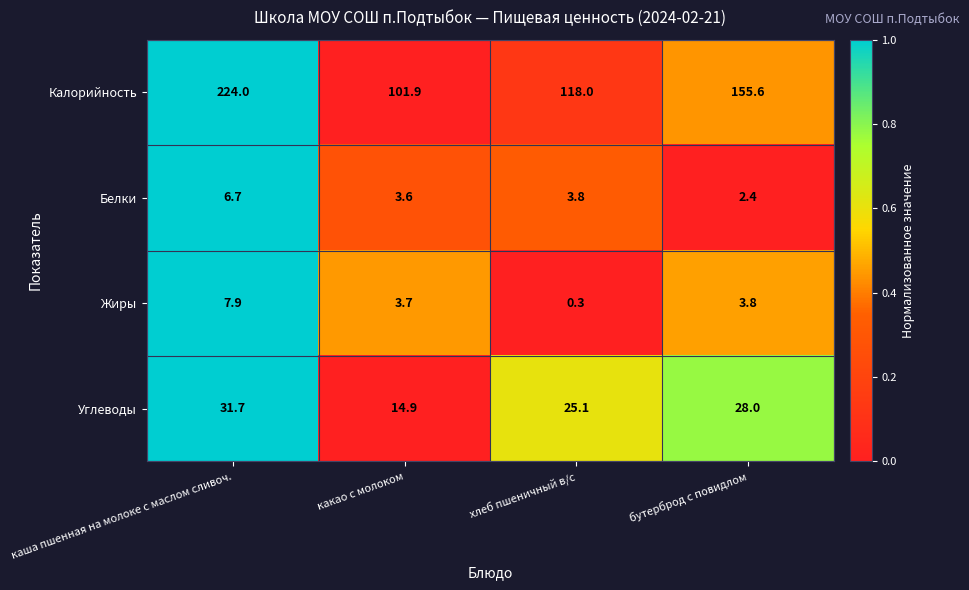

At which label does Калорийность first exceed 155?

каша пшенная на молоке с маслом сливоч.